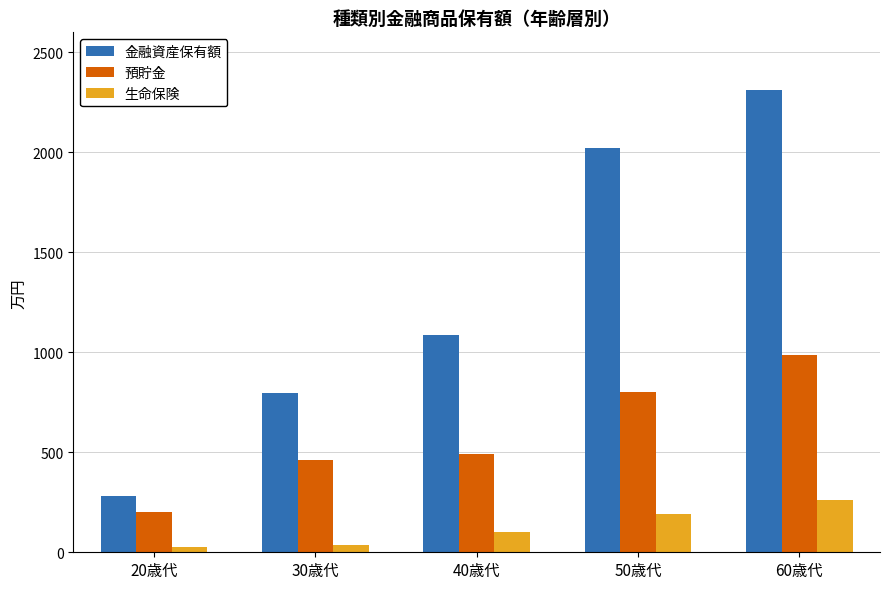

What is the difference between the second highest and minimum values in the 金融資産保有額 series?

1741